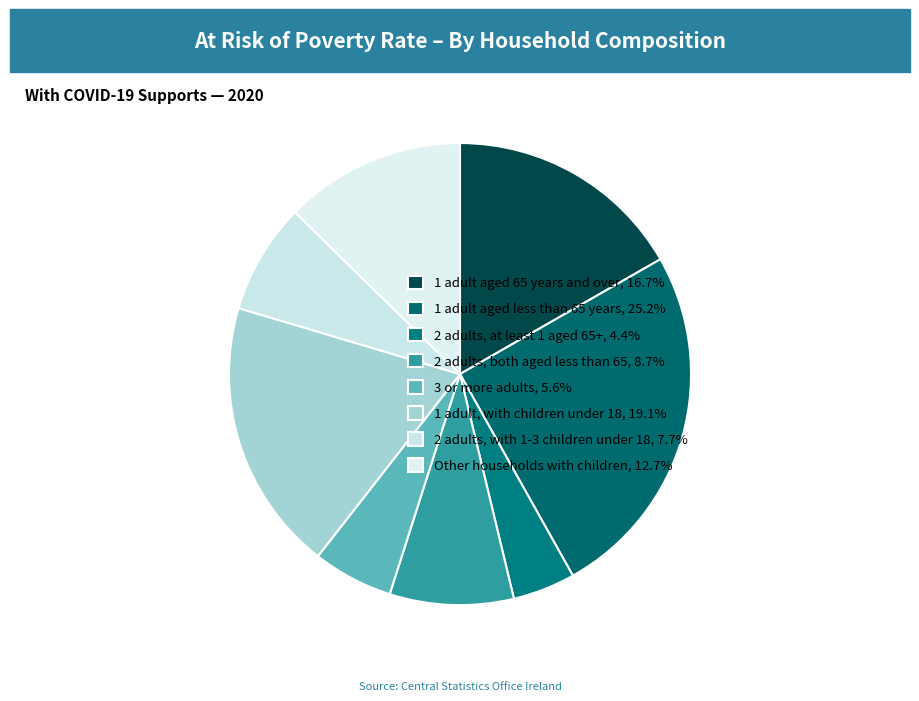

To the nearest percent, what portion does 2 adults, both aged less than 65 represent?

9%